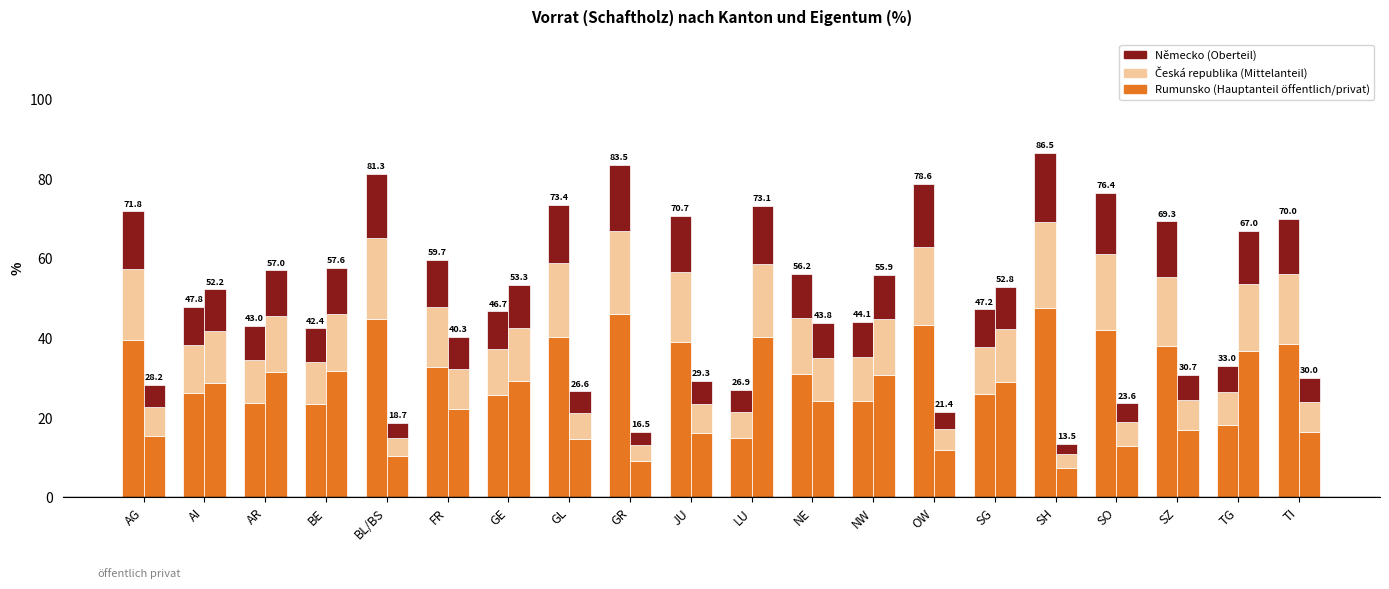

Does the chart contain any negative values?

No